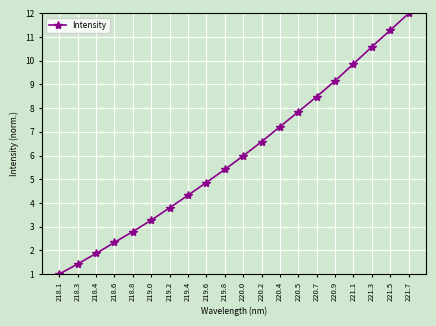

Where is the data nearest to the value 6?

220.0